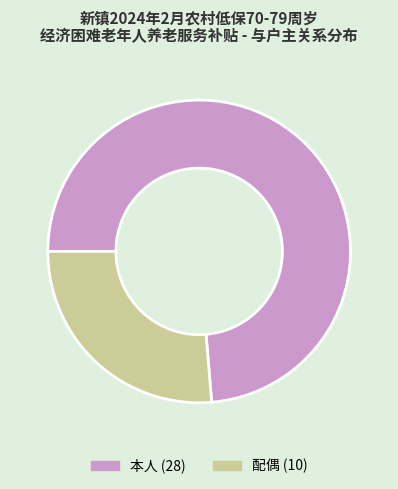

Which category has the biggest portion of the pie?

本人